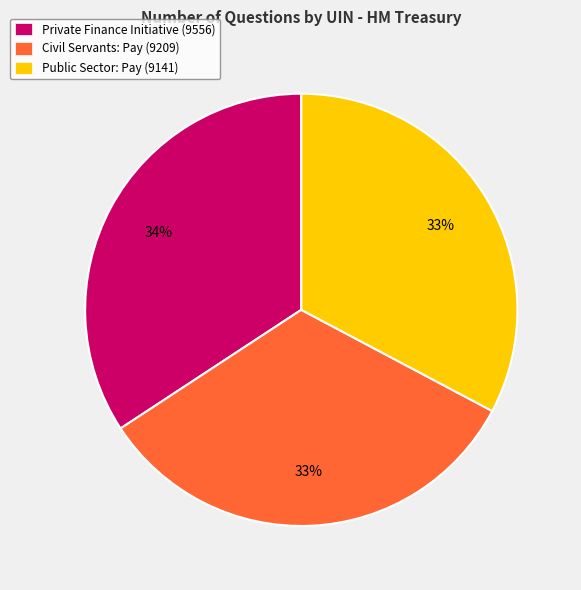

Is it true that Public Sector: Pay (9141) is 33% of the pie?

True